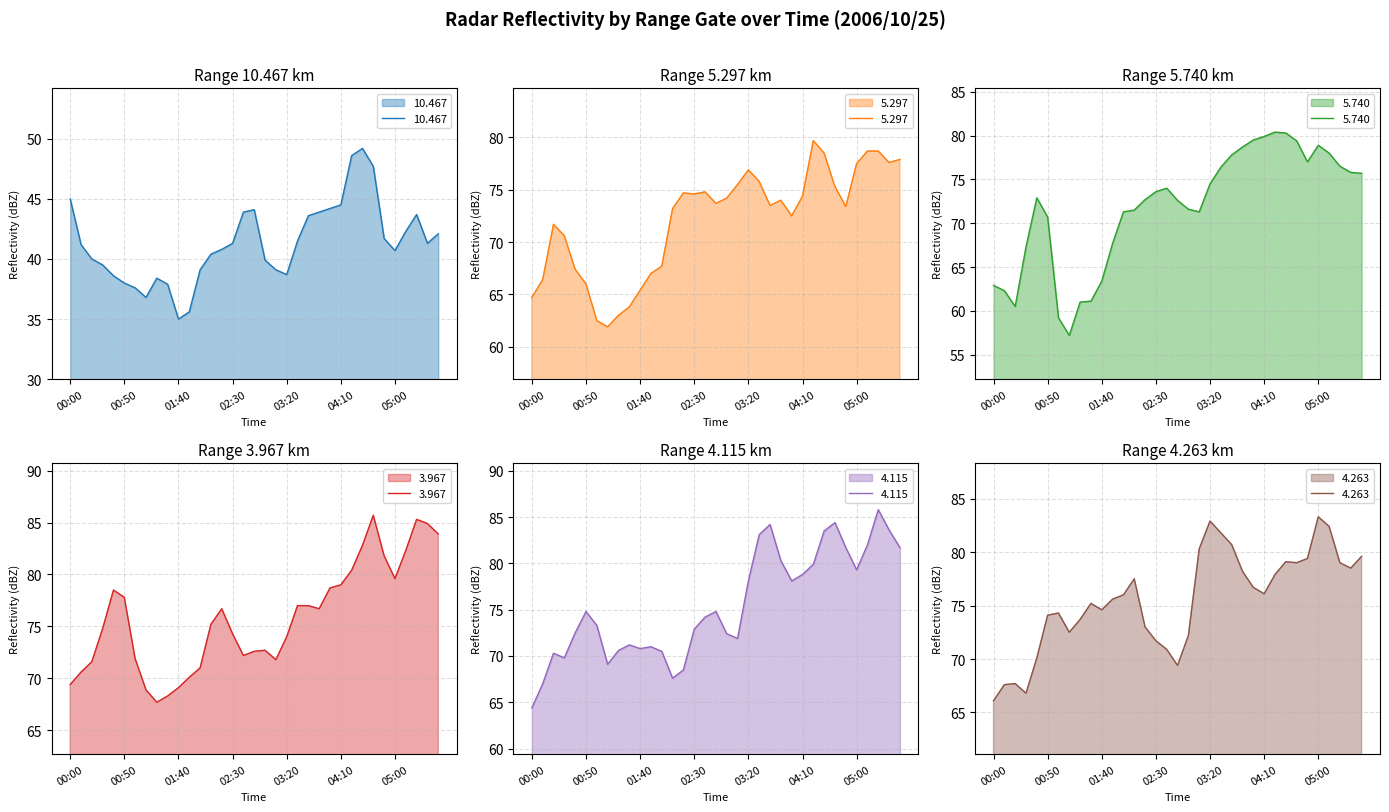

Between which two adjacent categories do 4.263 and 4.115 first intersect?

00:10 and 00:20